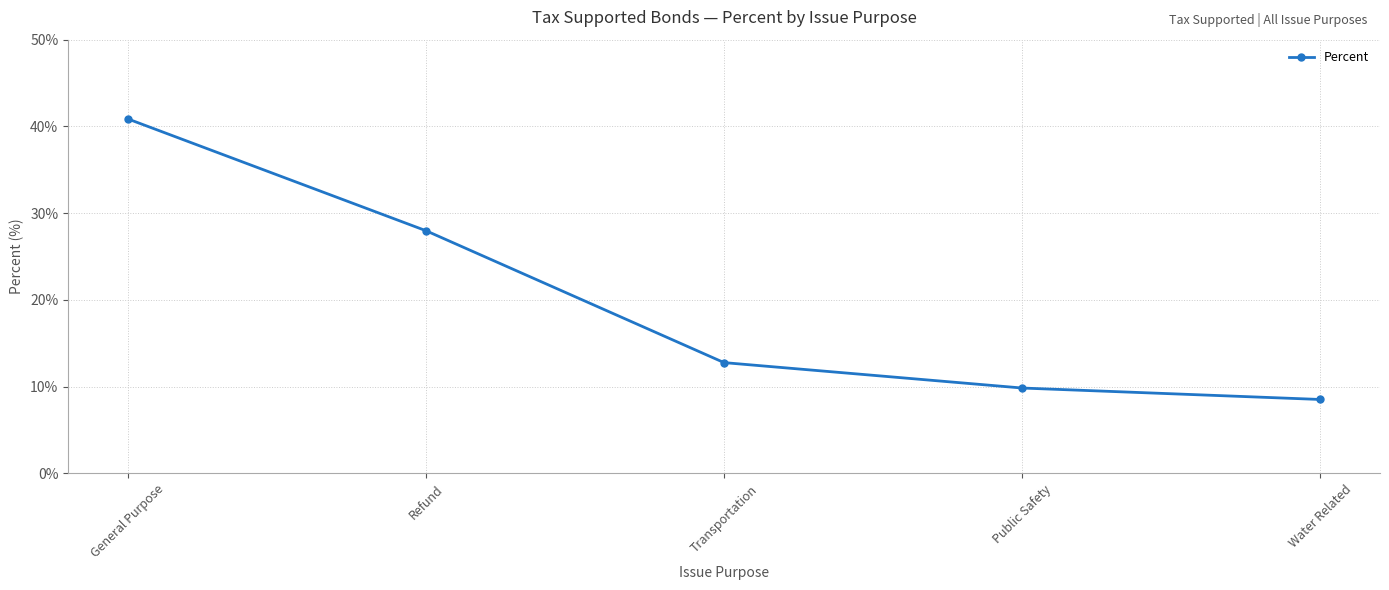

What is the maximum value shown in the chart?

40.9